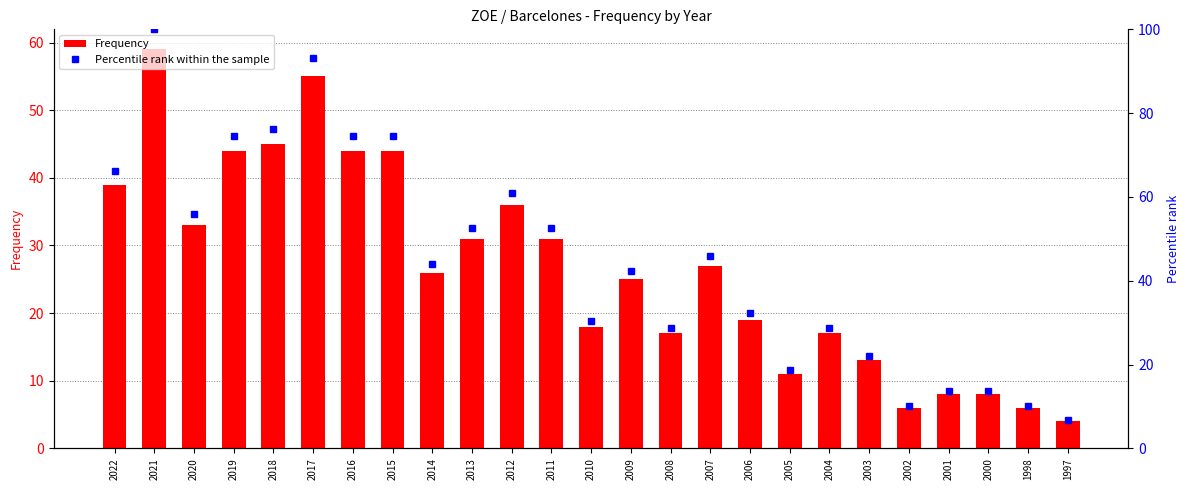

The value of Percentile rank within the sample at 2020 is 55.9. True or false?

True